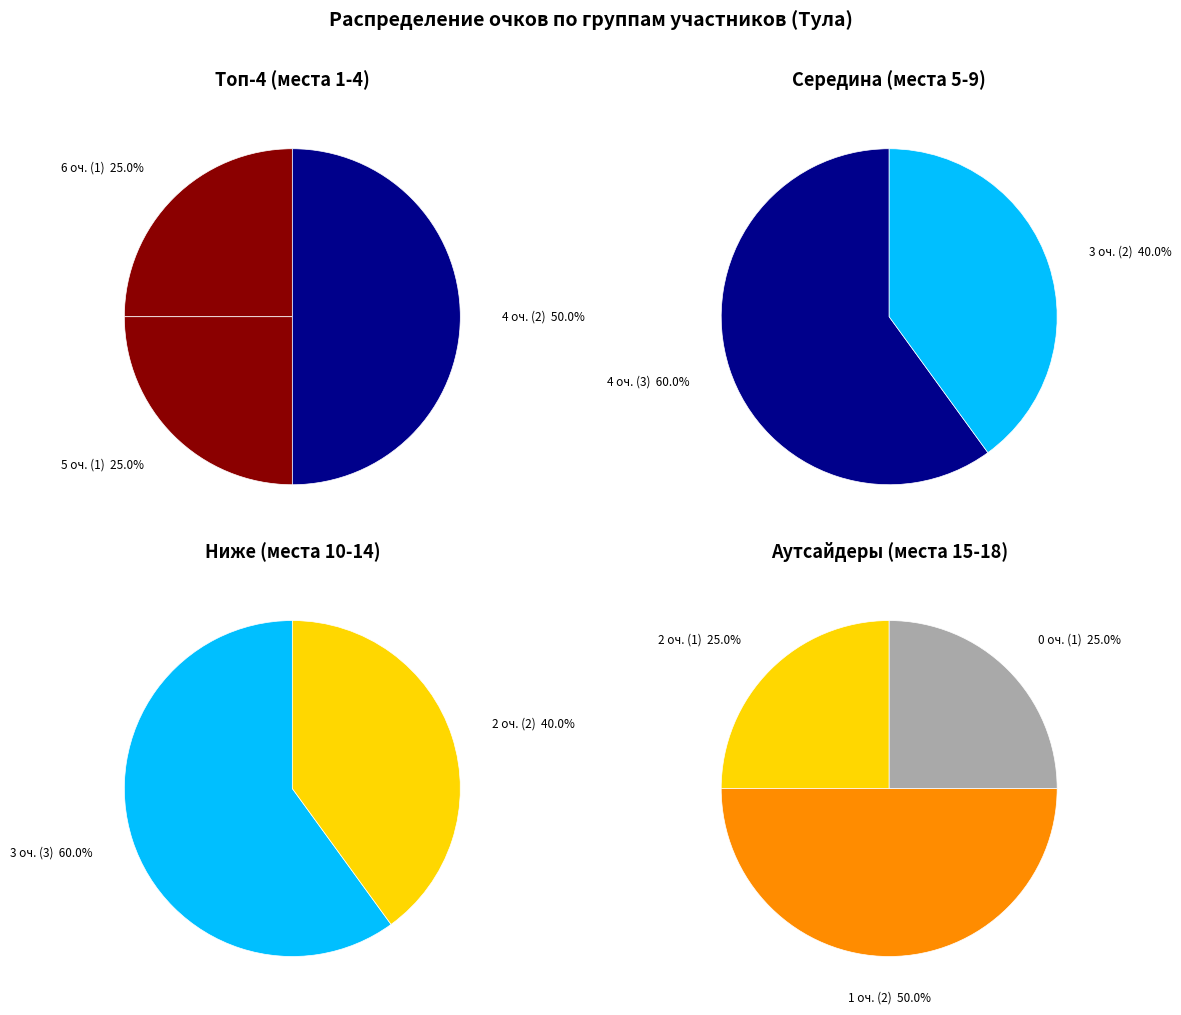

Is Ларчев Иван the majority of the pie?

No